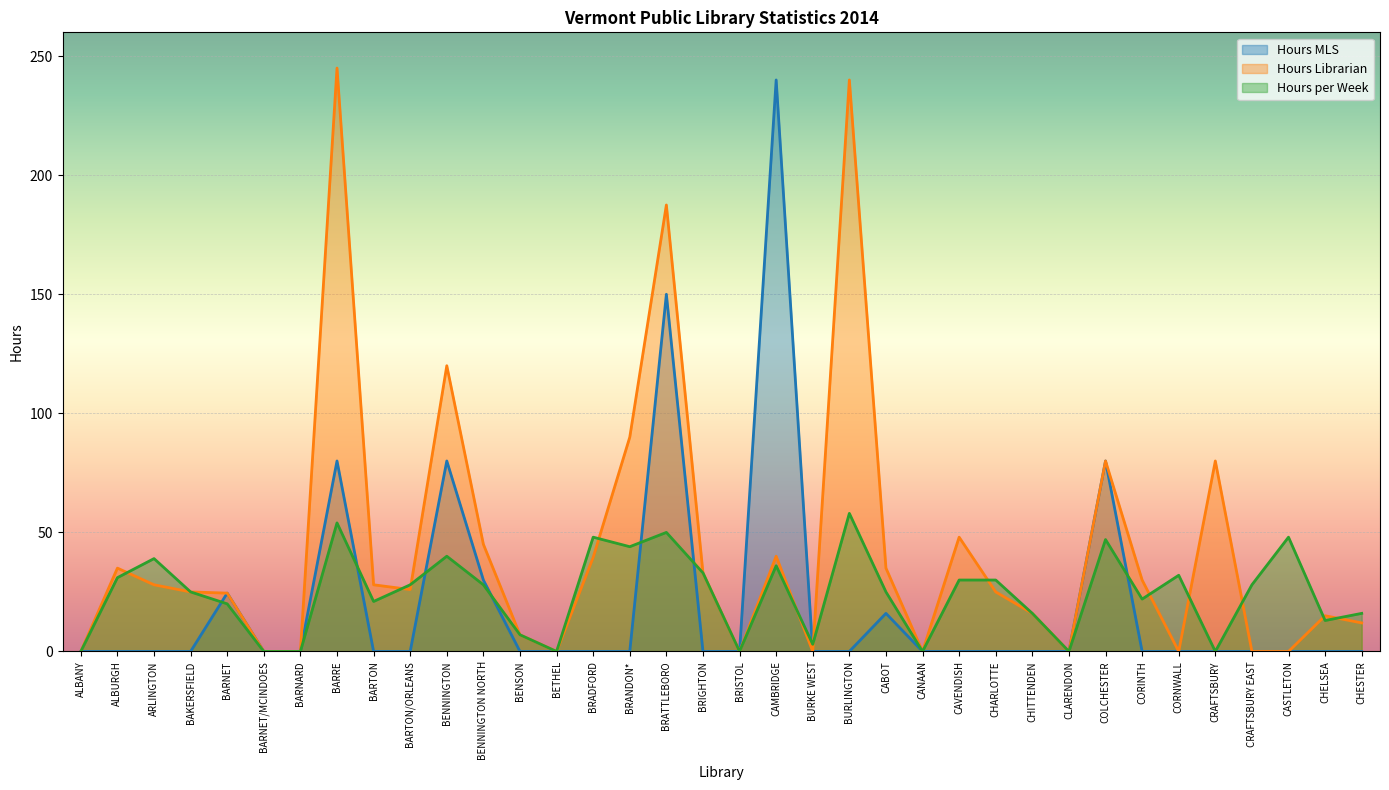

List the labels in order of Hours per Week value, largest first.

BURLINGTON, BARRE, BRATTLEBORO, BRADFORD, CASTLETON, COLCHESTER, BRANDON*, BENNINGTON, ARLINGTON, CAMBRIDGE, BRIGHTON, CORNWALL, ALBURGH, CAVENDISH, CHARLOTTE, BARTON/ORLEANS, BENNINGTON NORTH, CRAFTSBURY EAST, BAKERSFIELD, CABOT, CORINTH, BARTON, BARNET, CHITTENDEN, CHESTER, CHELSEA, BENSON, BURKE WEST, ALBANY, BARNET/MCINDOES, BARNARD, BETHEL, BRISTOL, CANAAN, CLARENDON, CRAFTSBURY